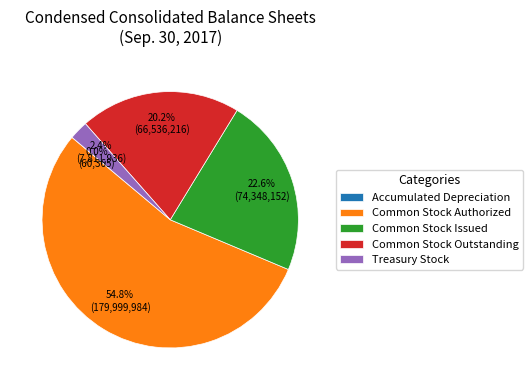

To the nearest percent, what is the difference between the largest and smallest slice percentages?

55%